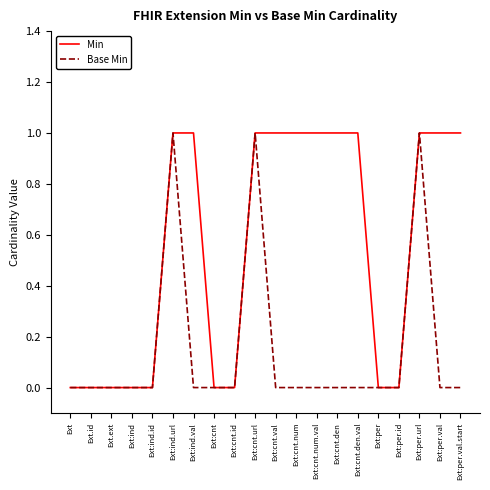

Count the number of data series in this chart.

2